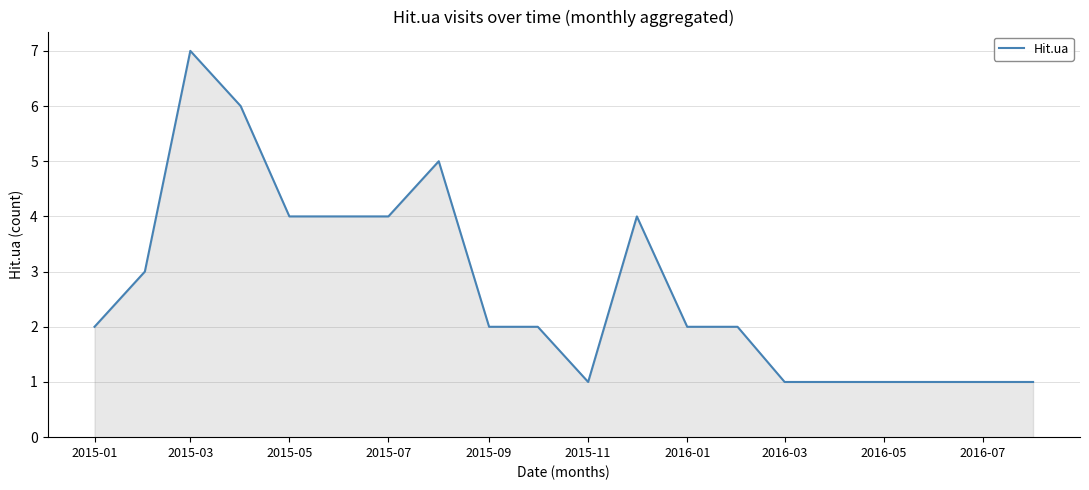

What is the maximum value shown in the chart?

7